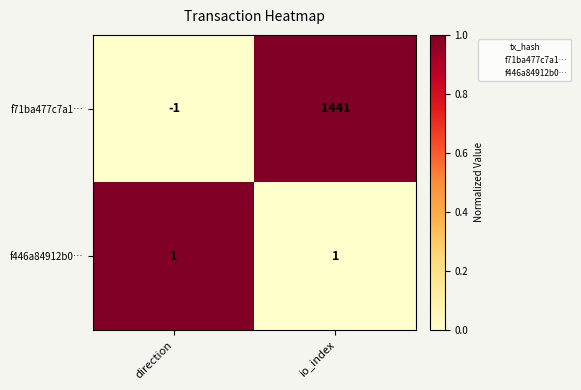

Rank the series by their maximum value, from lowest to highest.

f446a84912b0…, f71ba477c7a1…